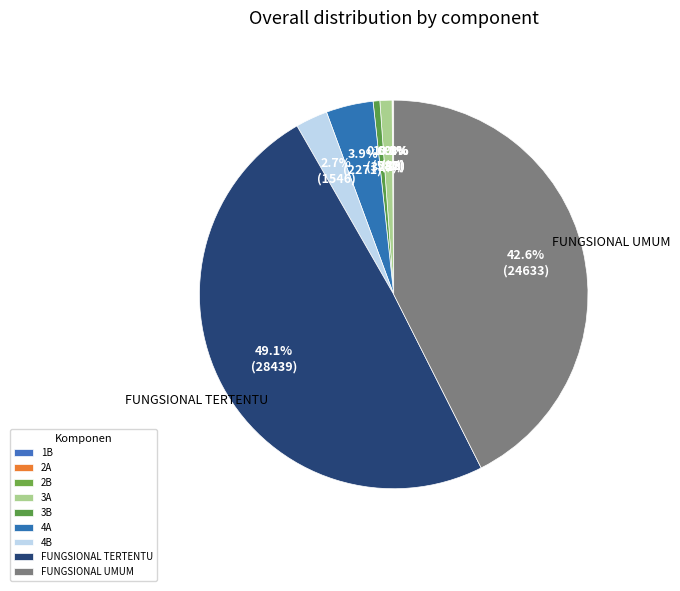

To the nearest percent, what is the combined percentage of 2B and 4A?

4%